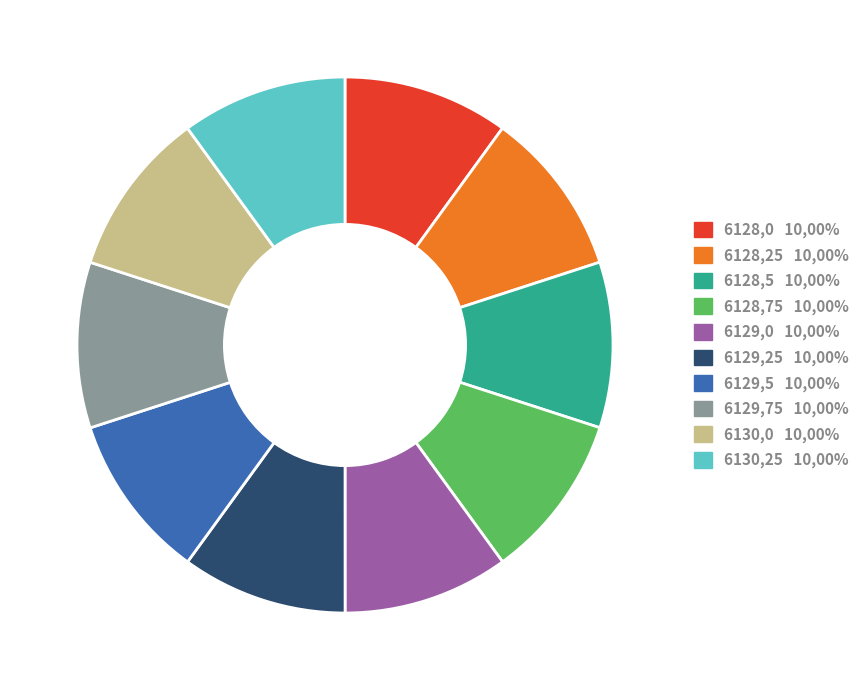

Is the sum of 6128,5 10,00% and 6130,25 10,00% greater than half?

No